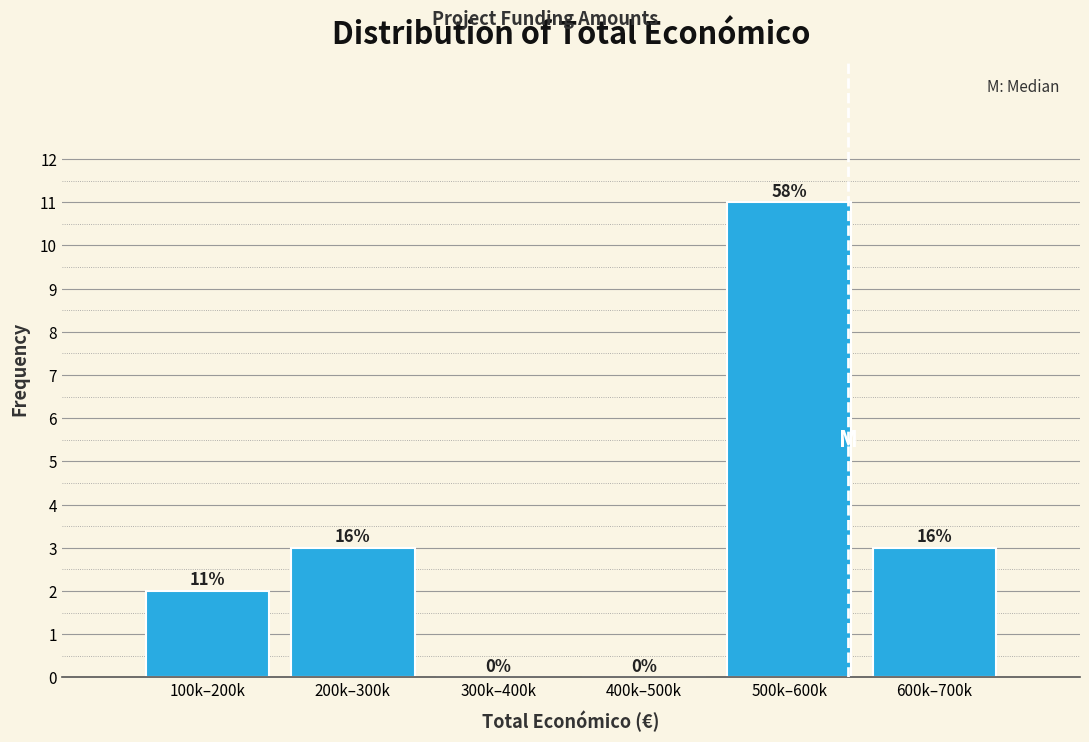

Reading right to left, list all the values displayed in this chart.

600k–700k=3	500k–600k=11	400k–500k=0	300k–400k=0	200k–300k=3	100k–200k=2